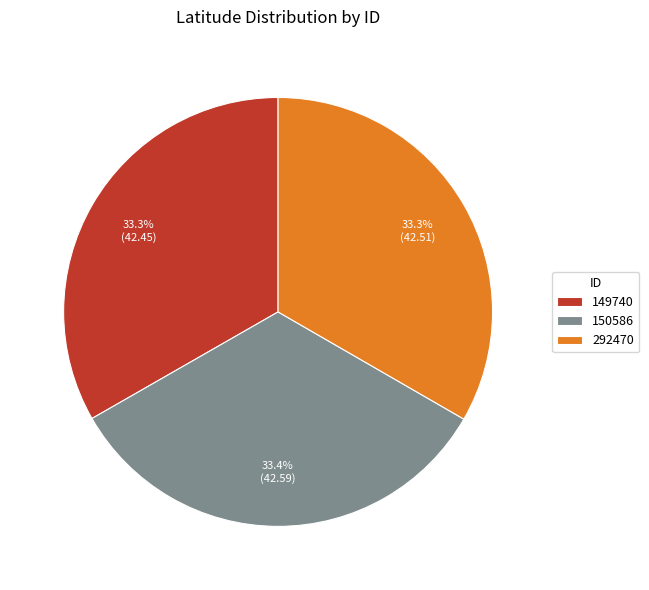

How much of the chart is everything except 150586?

66.6%